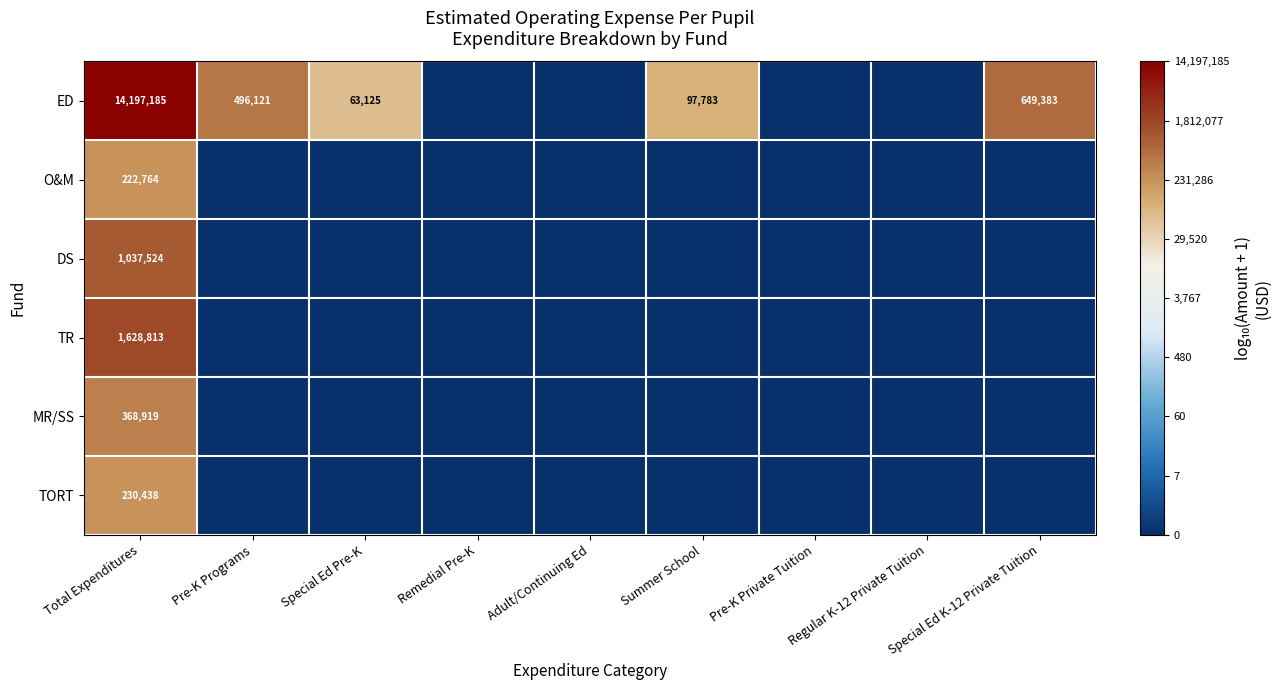

How many distinct data groups are displayed?

6